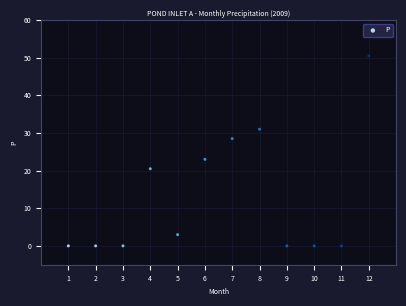

What Y value in the scatter plot is closest to 25?

23.0